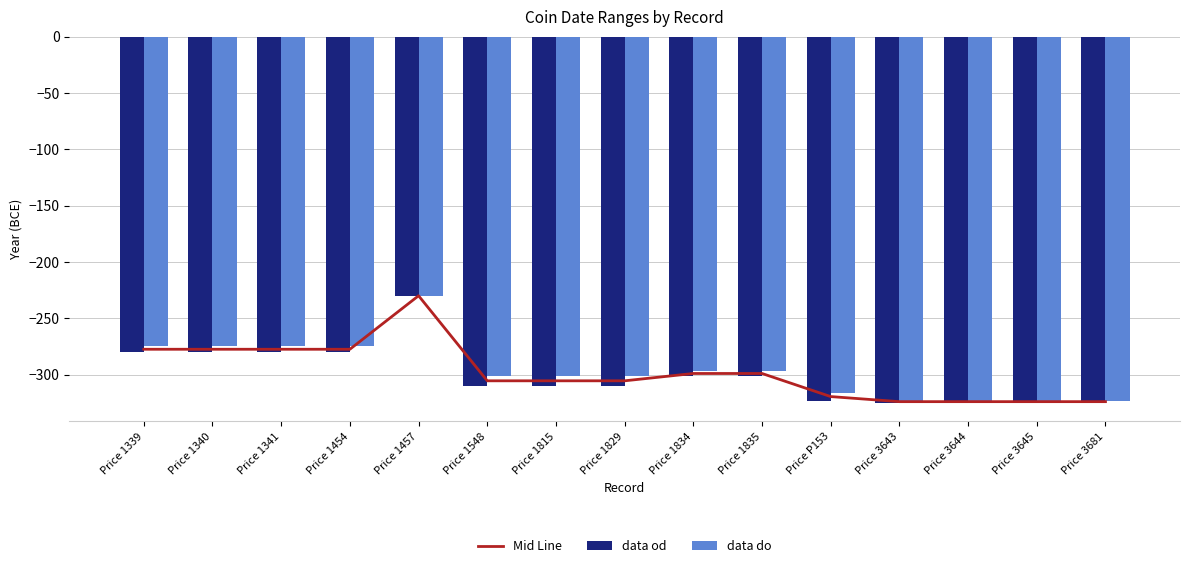

What is the minimum value for data od?

-325